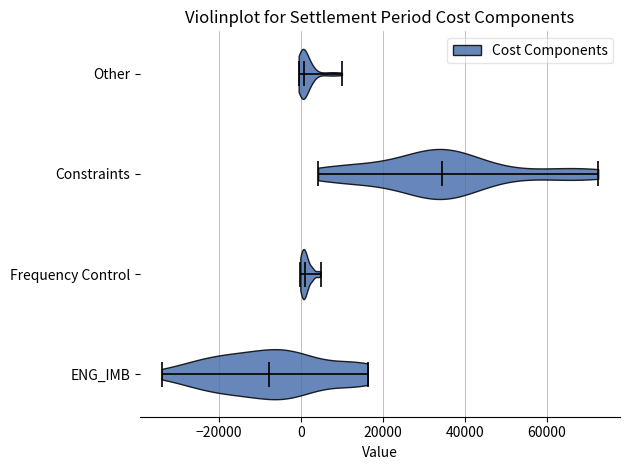

Reading bottom to top, read every violin against the x-axis: where its median line is, and the lowest and highest points it reaches. The values are not printed on the chart, so give them approximately, as read against the axis.

ENG_IMB: median line -8000, lowest point -34000, highest point 16000
Frequency Control: median line 2000, lowest point 0, highest point 4000
Constraints: median line 34000, lowest point 4000, highest point 72000
Other: median line 0, lowest point 0, highest point 10000